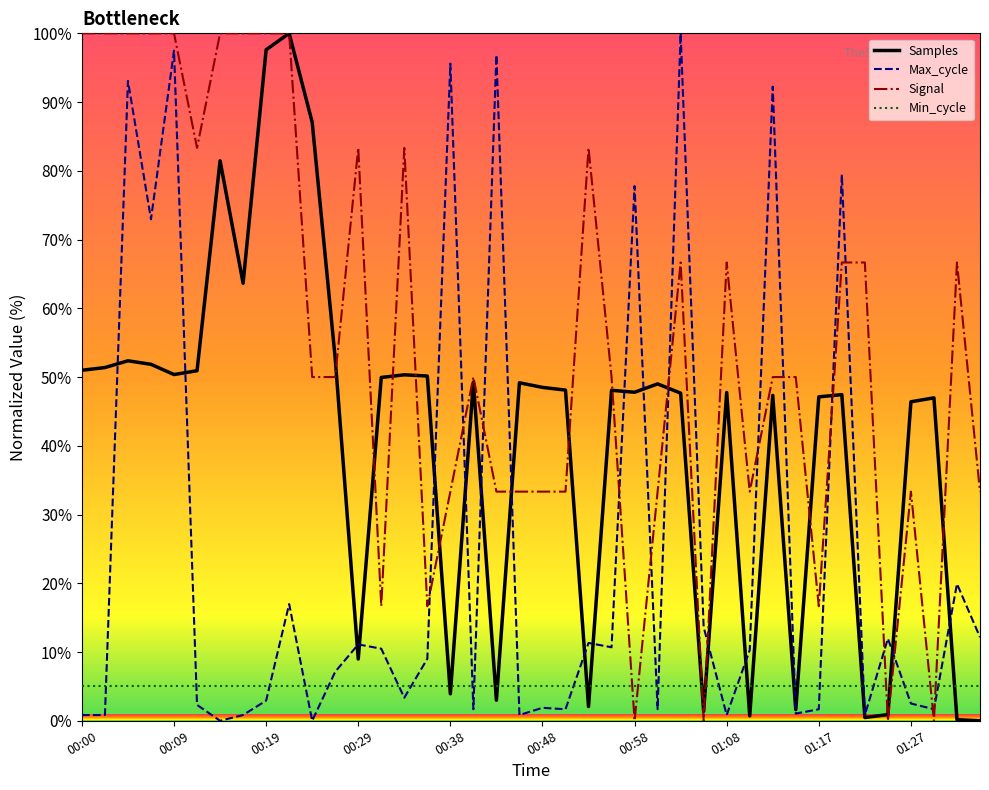

True or false: Max_cycle and Min_cycle cross at least once.

True